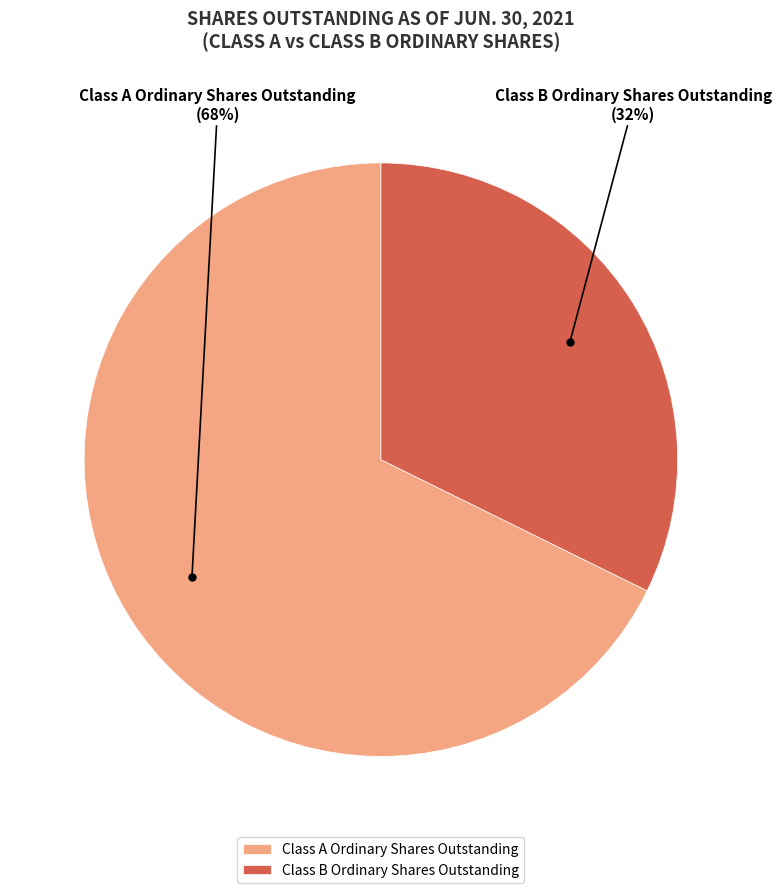

Combined, do Class B Ordinary Shares Outstanding and Class A Ordinary Shares Outstanding account for over 50%?

Yes